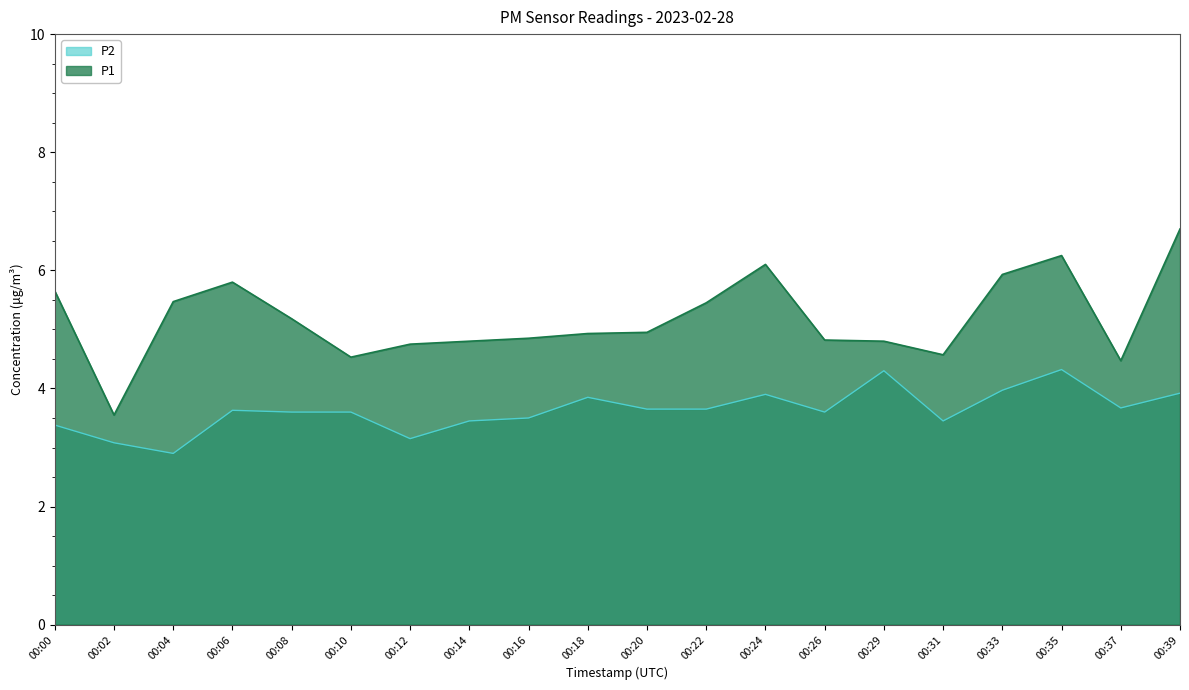

Where does the P2 series first go above 3?

00:00